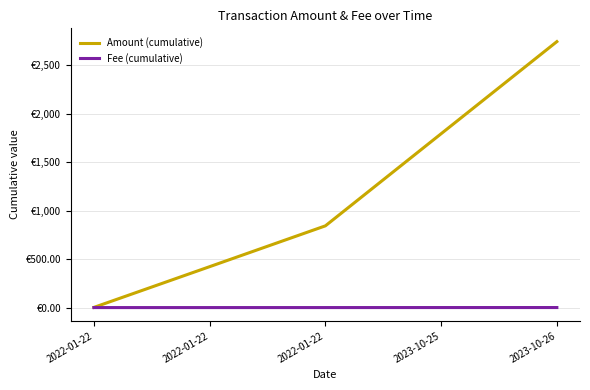

The Fee (cumulative) series shows 0.1 at 2022-01-22. True or false?

True